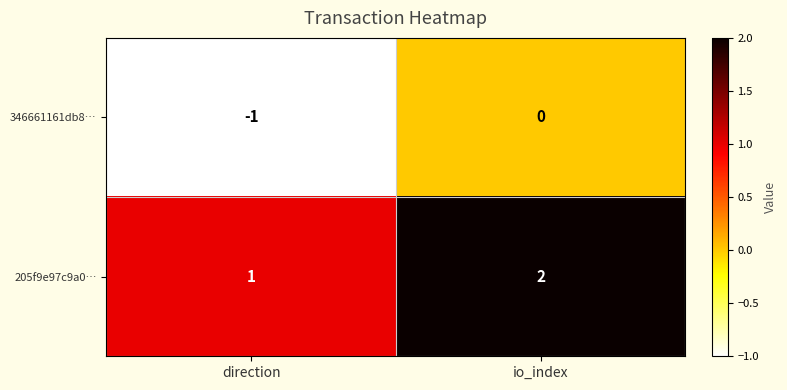

List the series in order of their peak value, lowest first.

346661161db8…, 205f9e97c9a0…